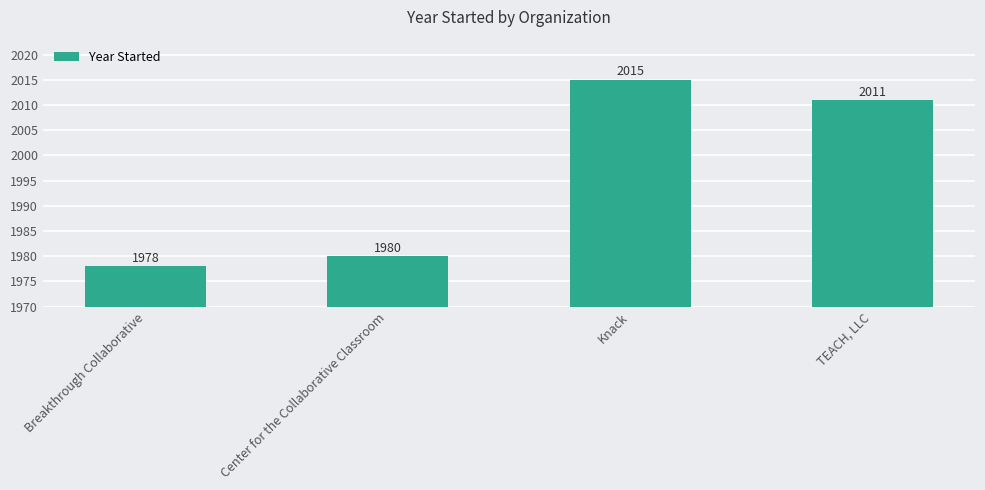

What is the sum of the values at Breakthrough Collaborative and Center for the Collaborative Classroom?

18